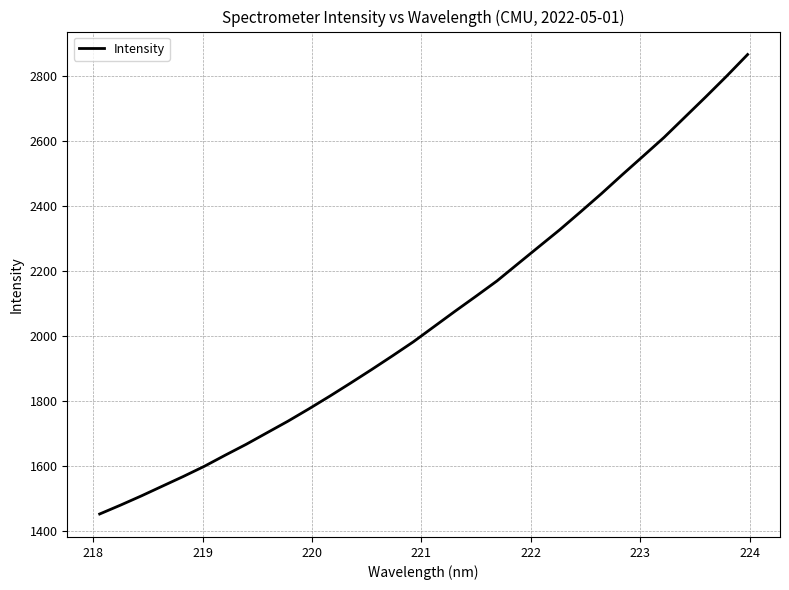

What is the difference between the maximum and minimum values?

1413.5